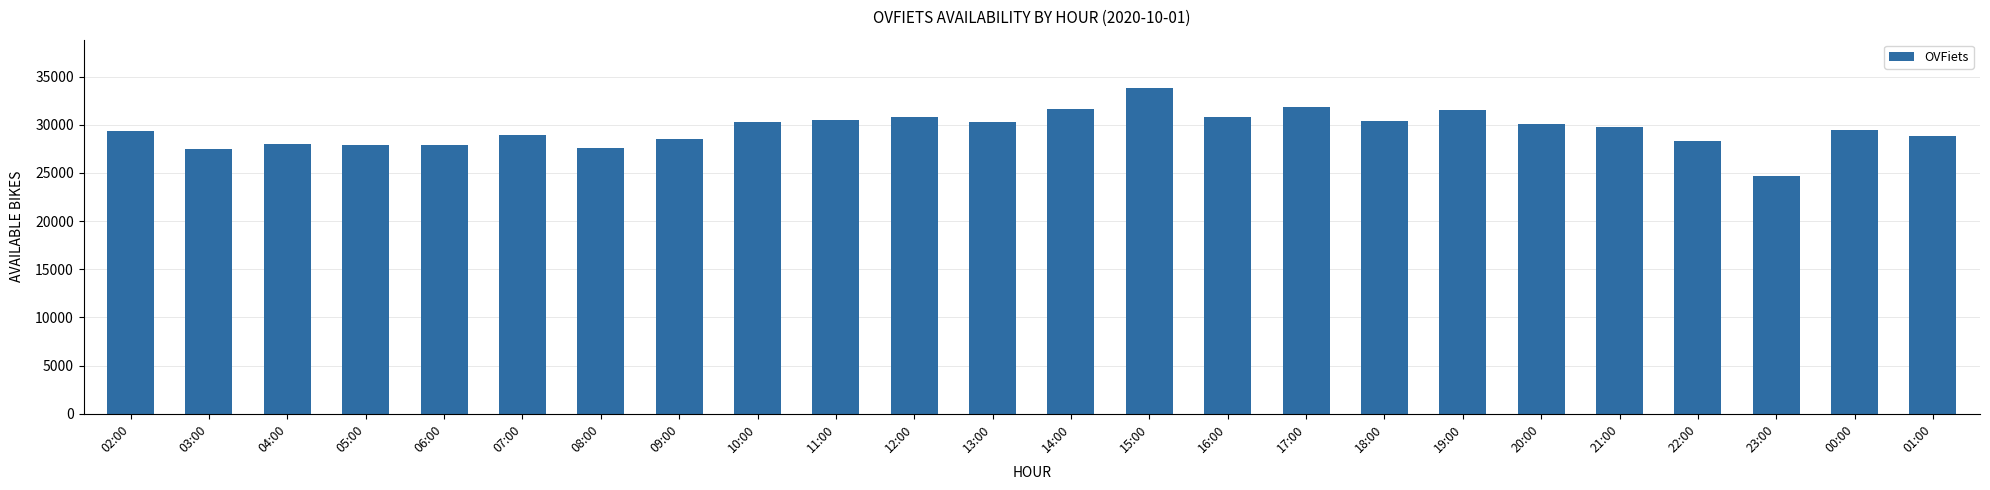

What is the label of the 21st bar from the left?

22:00